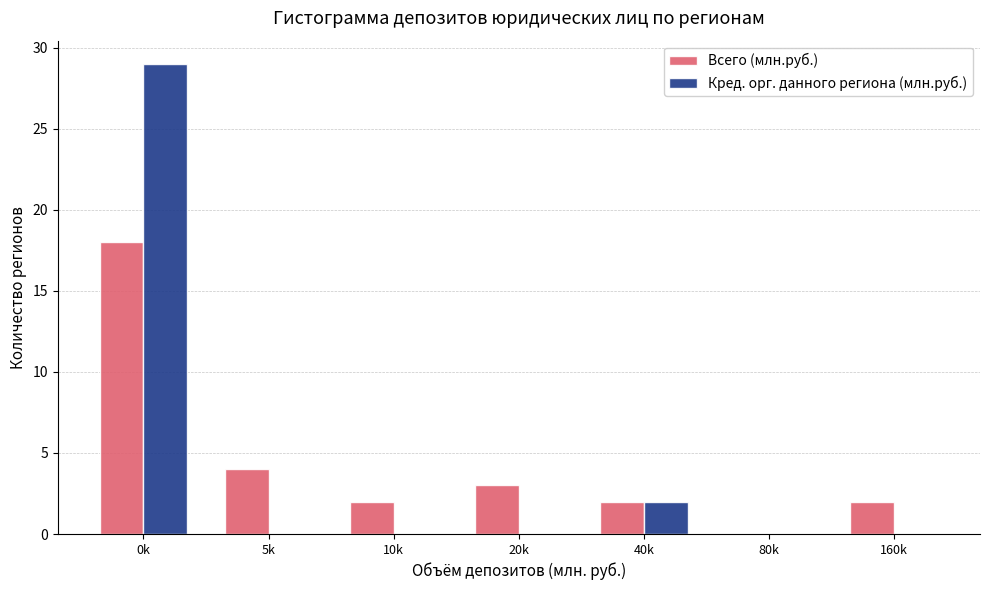

Reading left to right, list all the values displayed in this chart.

Всего (млн.руб.): 0k=18	5k=4	10k=2	20k=3	40k=2	80k=0	160k=2
Кред. орг. данного региона (млн.руб.): 0k=29	5k=0	10k=0	20k=0	40k=2	80k=0	160k=0